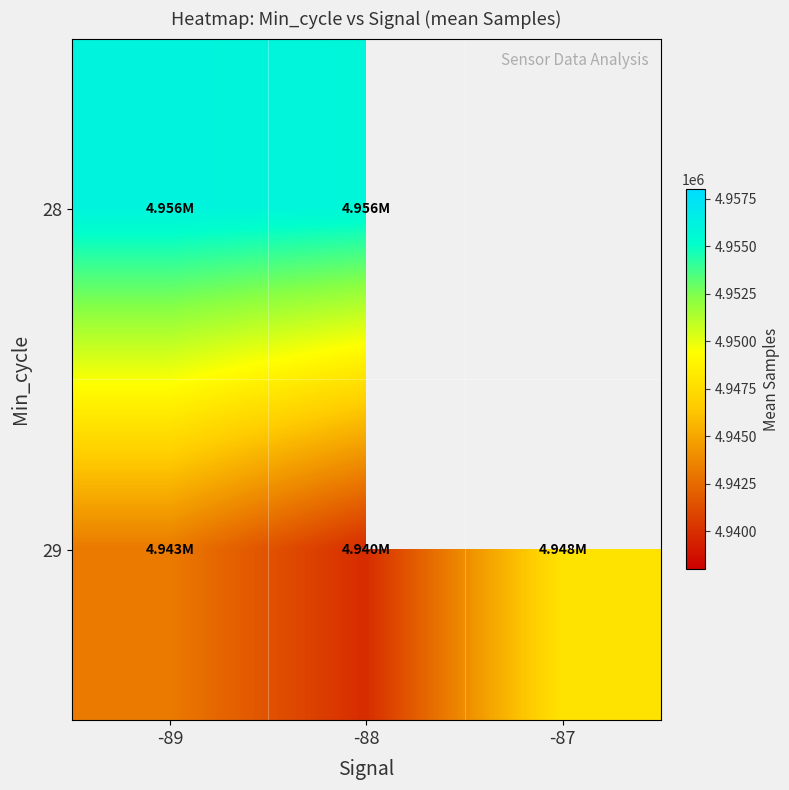

The value of 29 at -89 is 7146299.0. True or false?

False